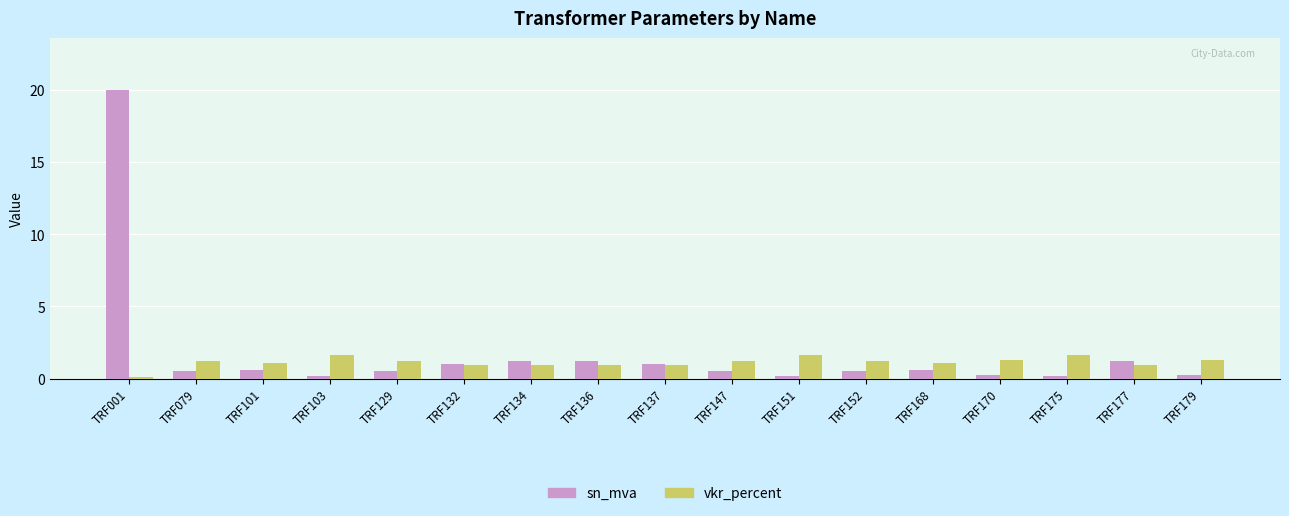

What is the greatest value displayed?

20.0